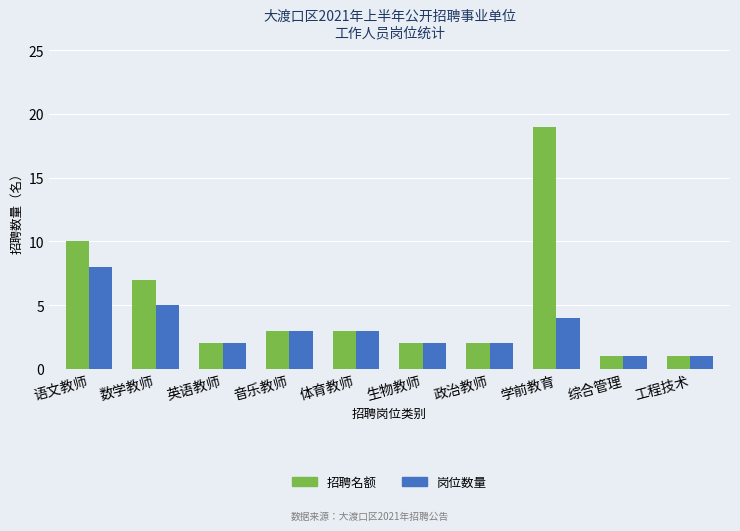

Rank the series by their average value, from lowest to highest.

岗位数量, 招聘名额